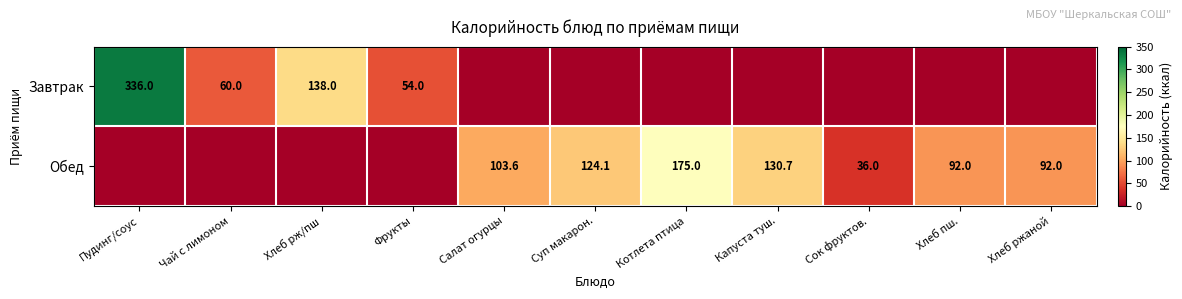

What is the difference between the highest and lowest values at Капуста туш.?

130.7